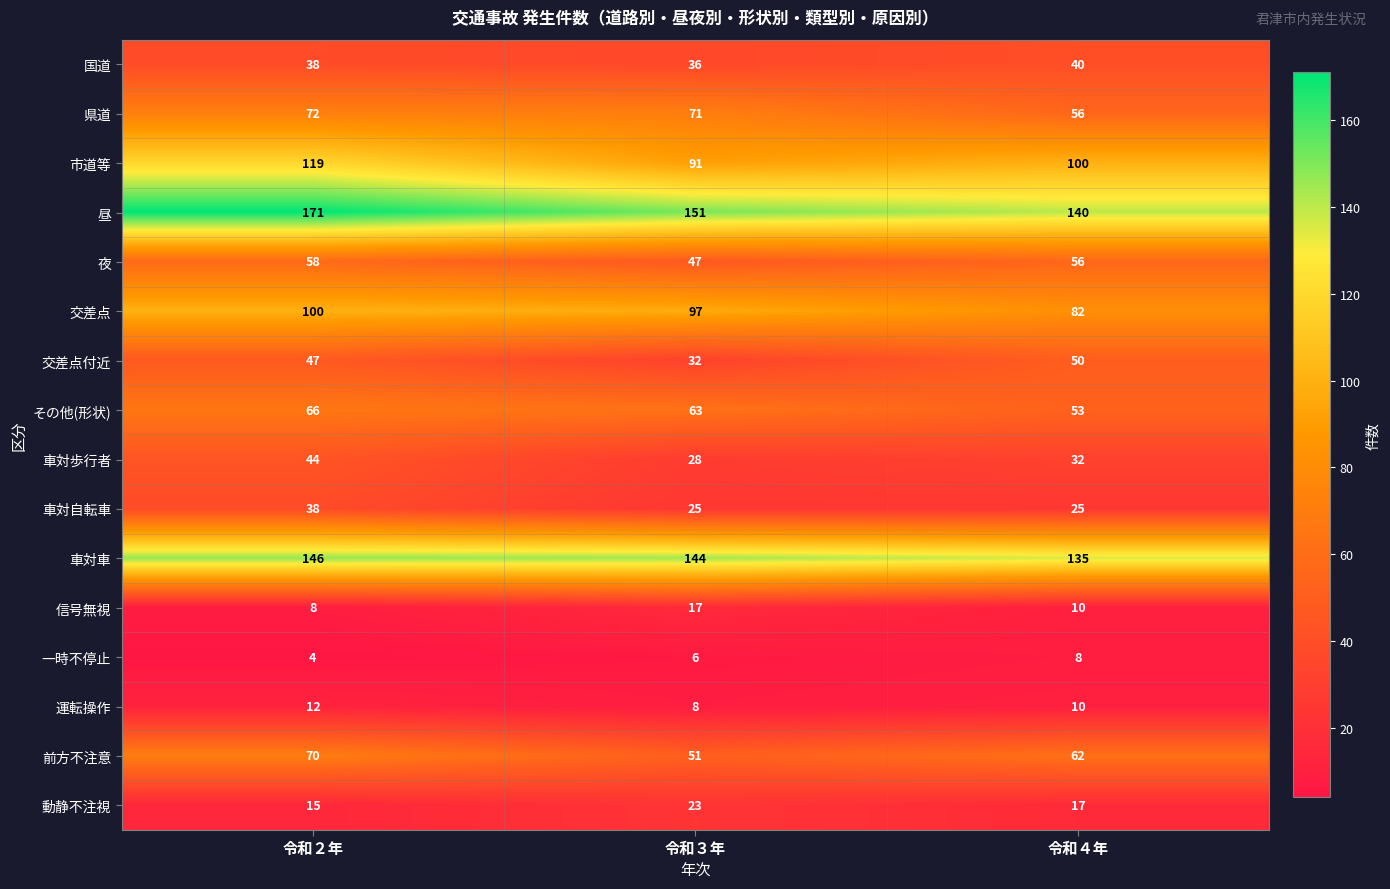

What value does the 国道 series have at 令和２年?

38